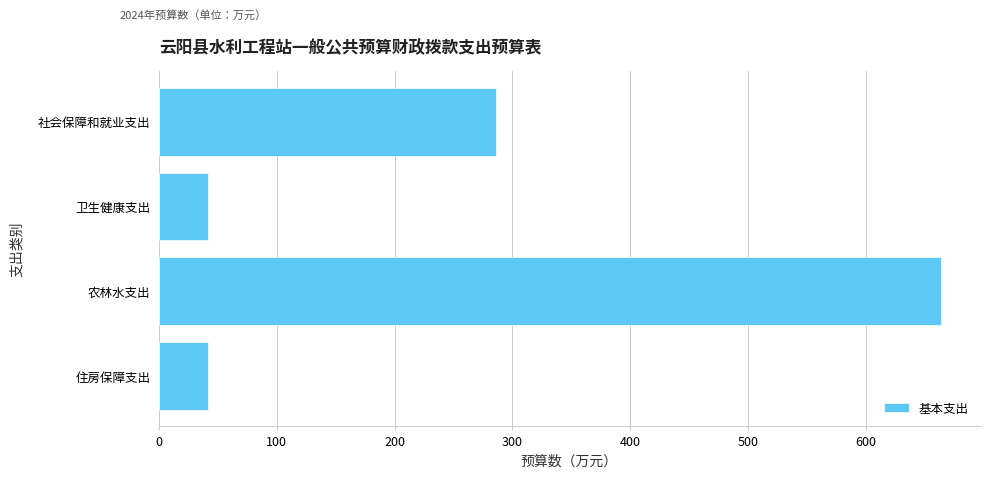

Which has a higher value, 社会保障和就业支出 or 卫生健康支出?

社会保障和就业支出